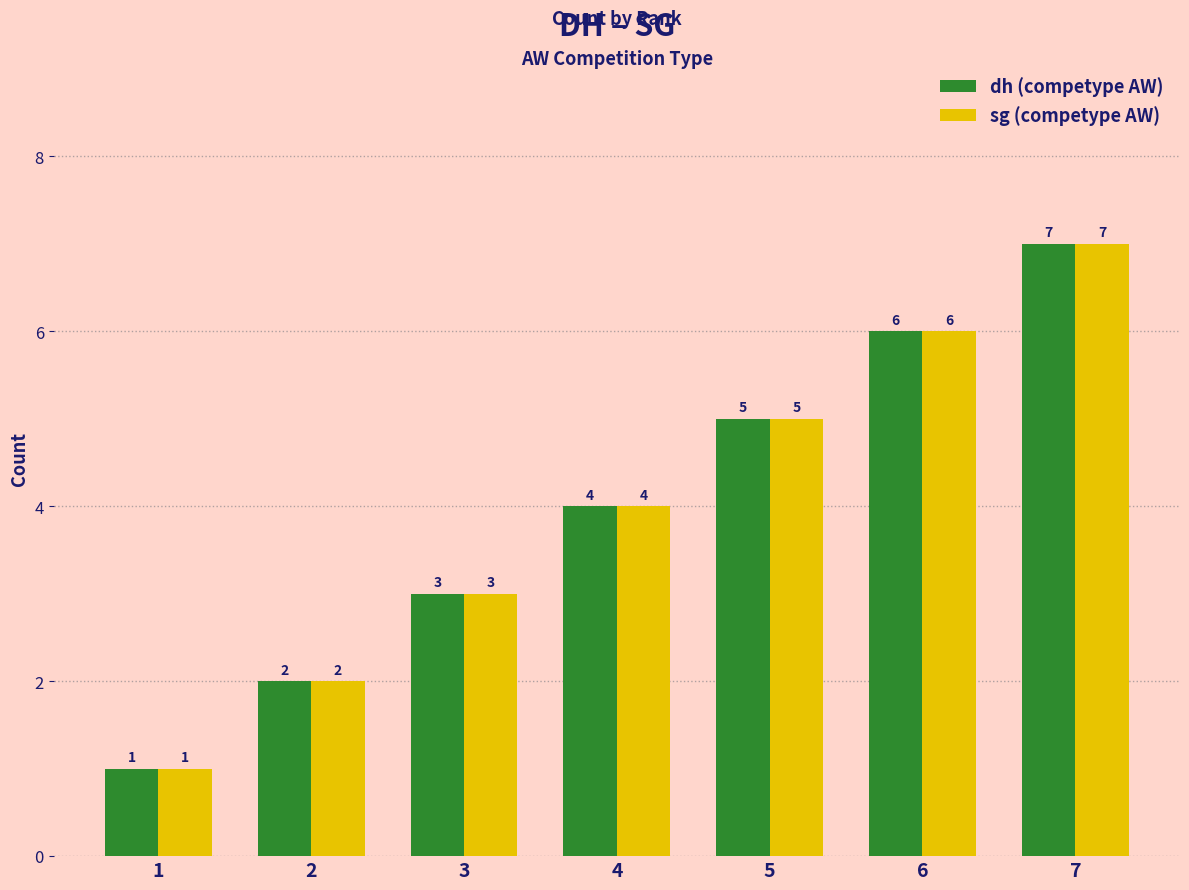

What is the difference between the second highest and second lowest values in the sg (competype AW) series?

4